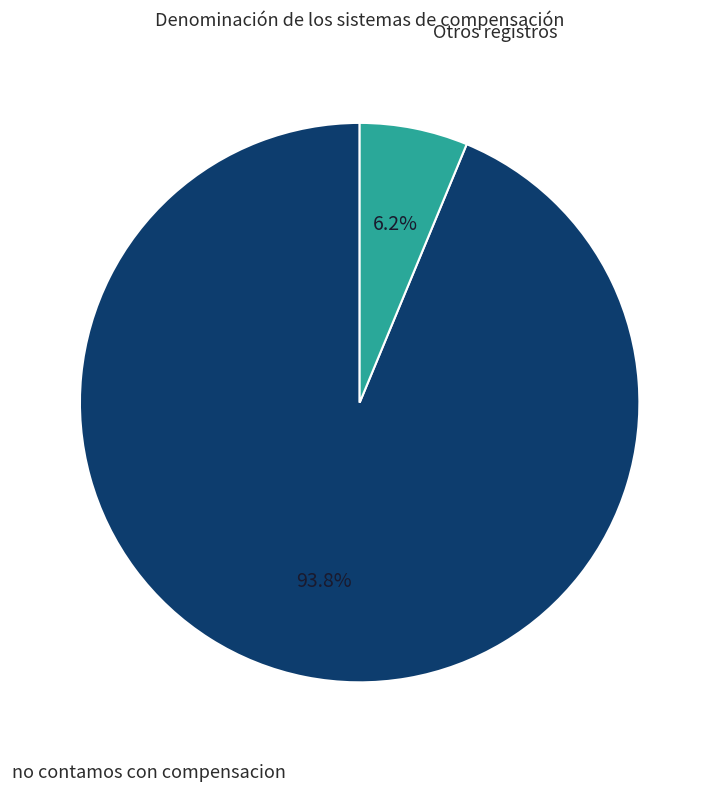

What percentage is the no contamos con compensacion slice, to the nearest percent?

94%